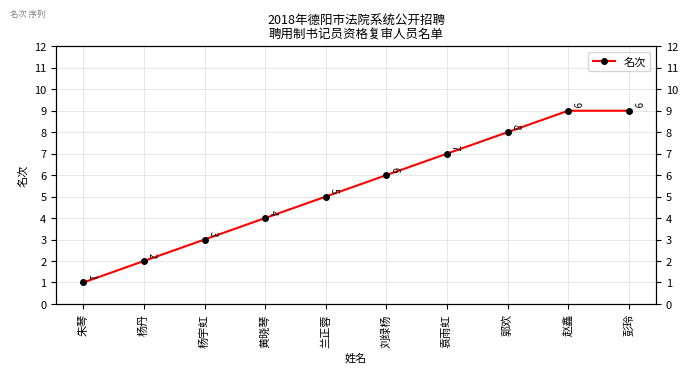

What is the ratio of the value at 刘绿杨 to the value at 彭玲?

0.7